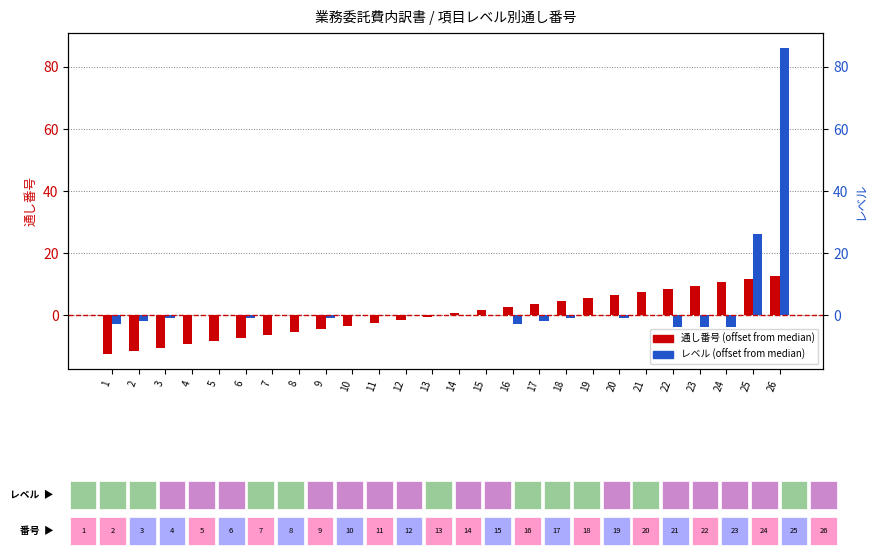

How many data points does each series have?

26